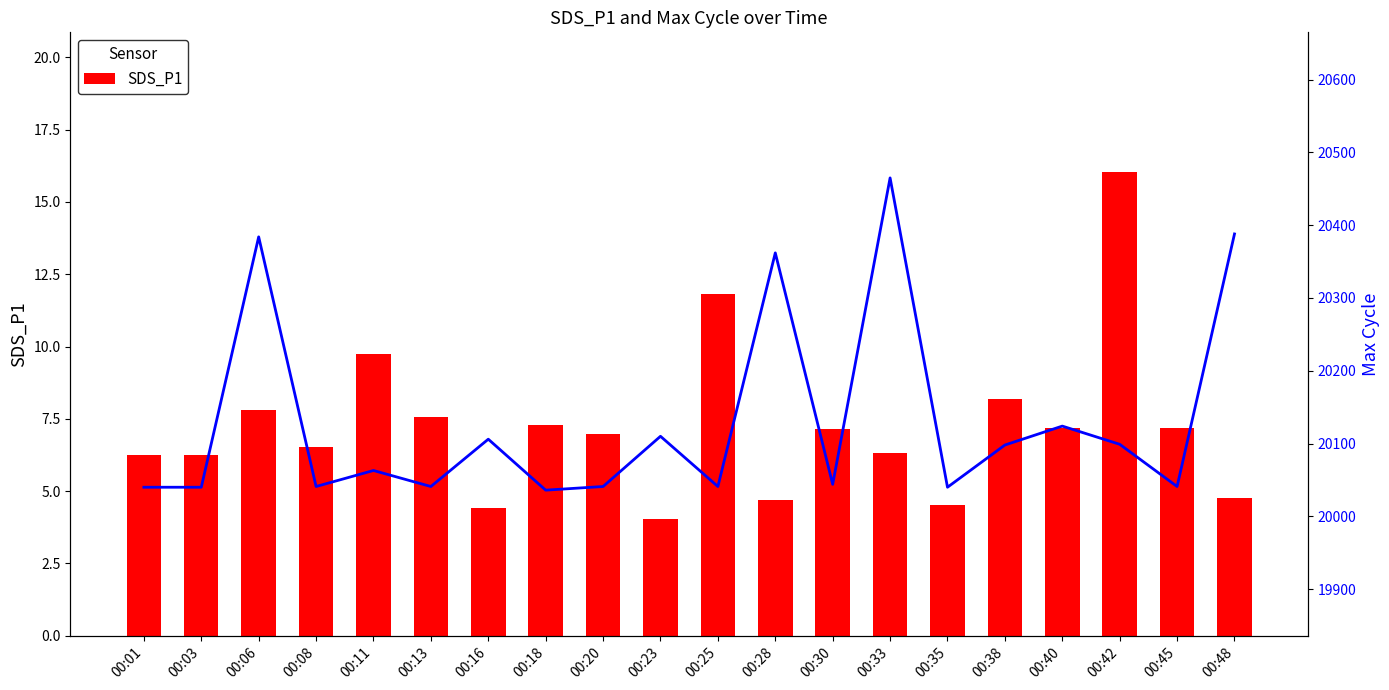

How many series are shown in this chart?

2